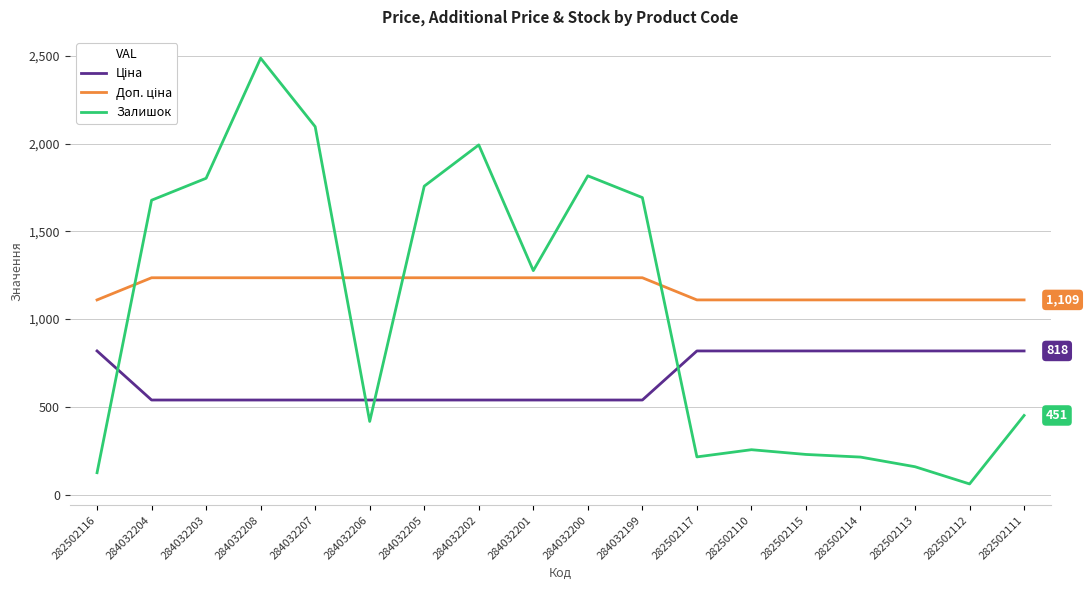

What is the total value across all series at 284032202?

3766.4